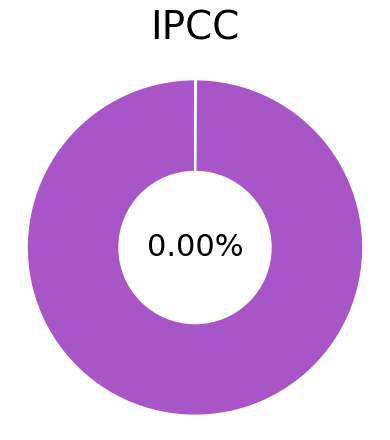

Is there a majority slice in this chart?

Yes